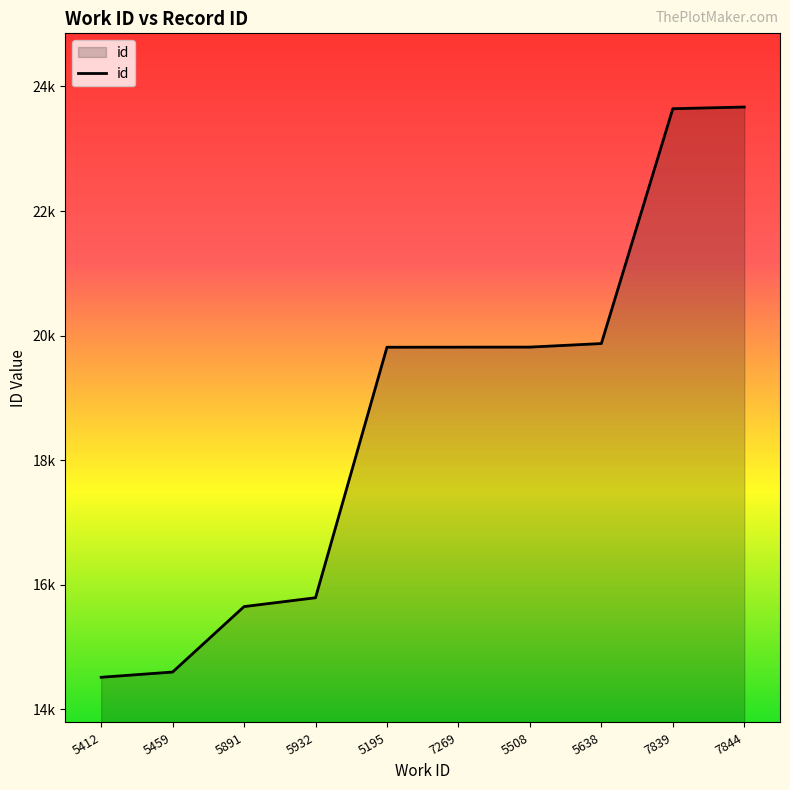

Does the chart display data point markers on the line(s)?

No